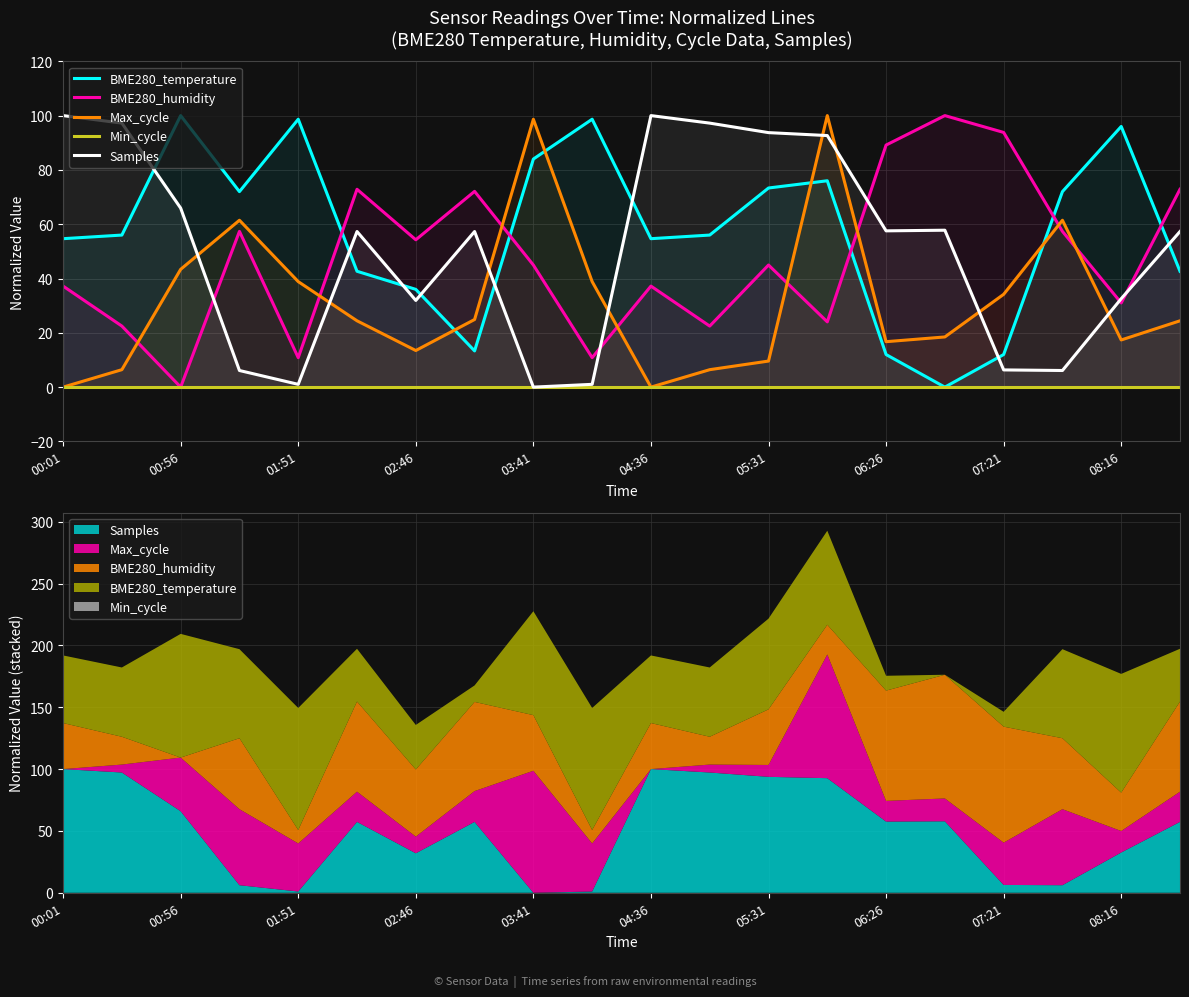

Does the chart display data point markers on the line(s)?

No